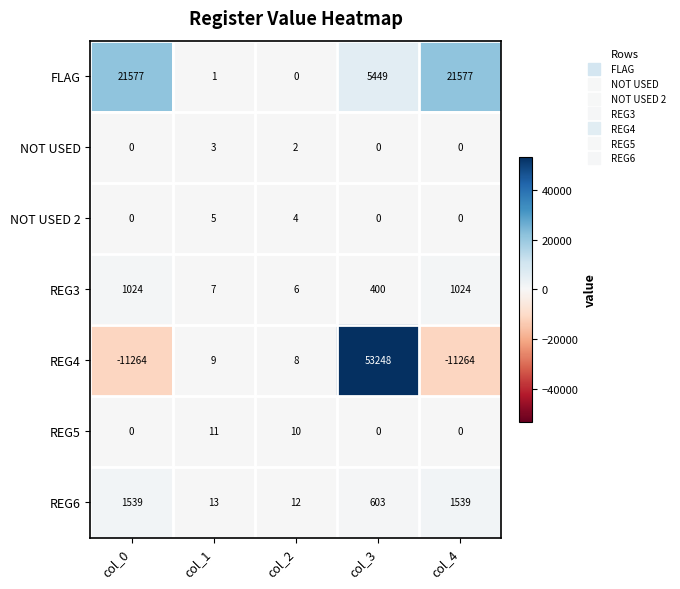

List the series in order of their peak value, lowest first.

NOT USED, NOT USED 2, REG5, REG3, REG6, FLAG, REG4